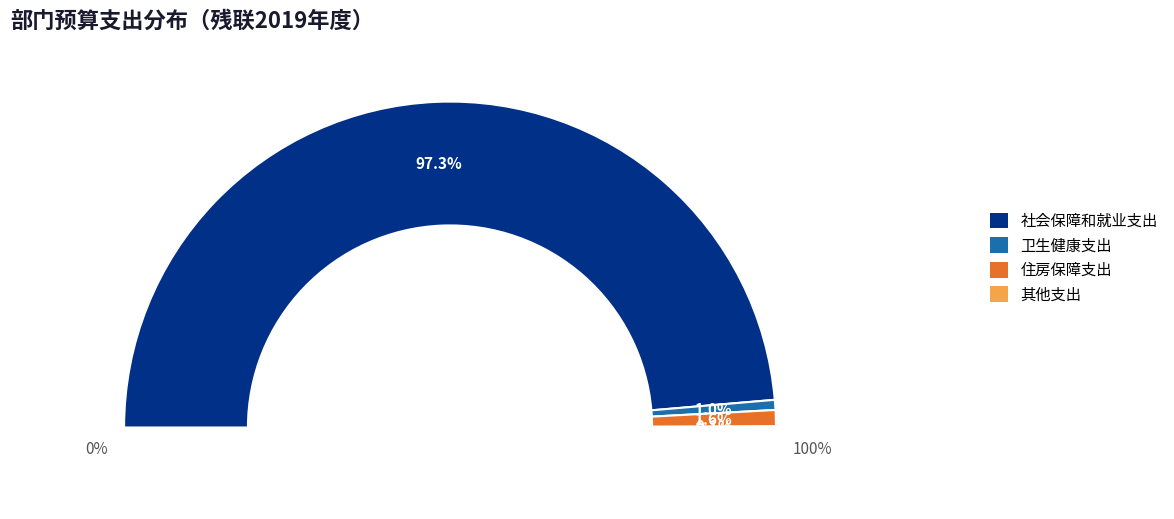

What is the smallest slice in the pie chart?

其他支出